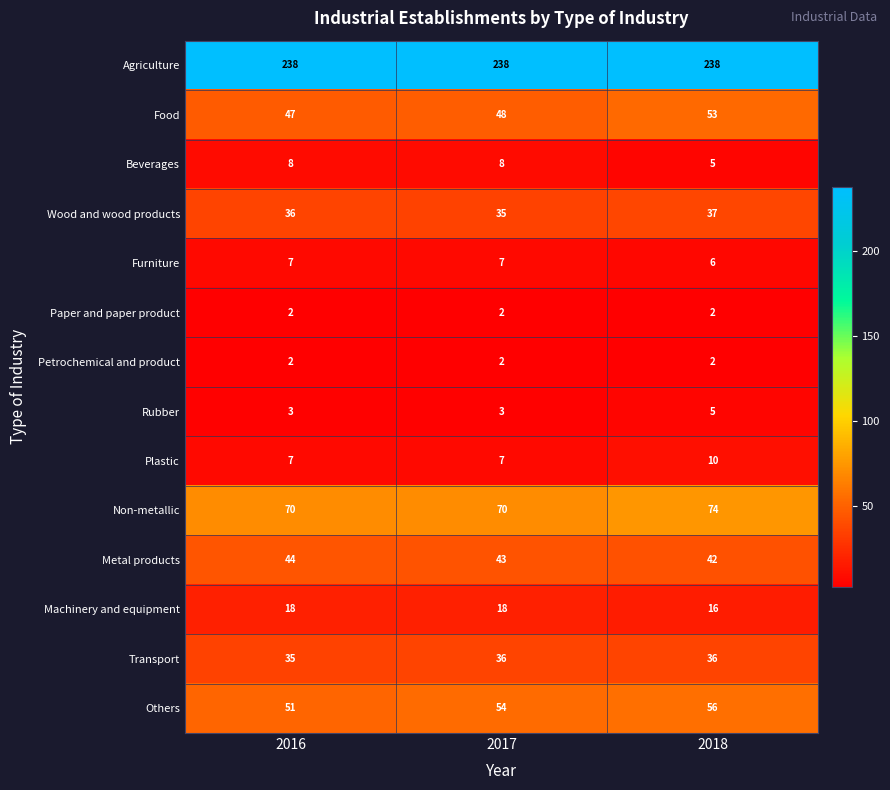

Which series changed the most between 2017 and 2018?

Food